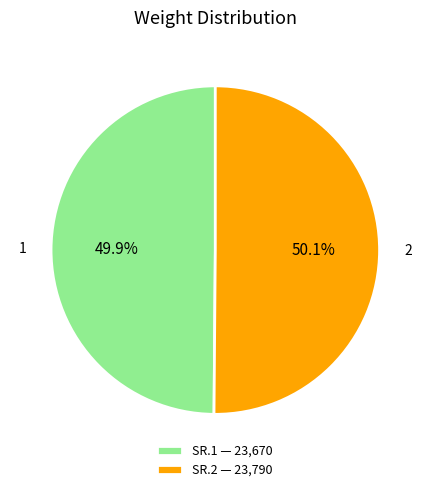

How many segments does this pie chart have?

2